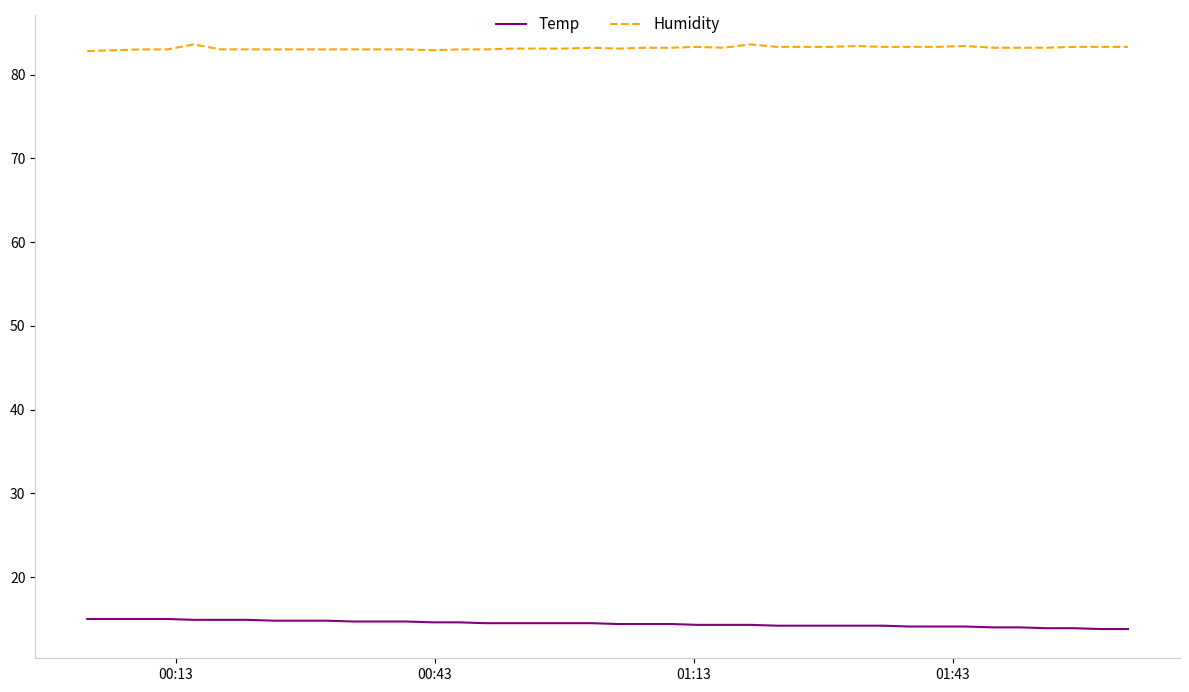

What is the maximum value shown in the chart?

83.6